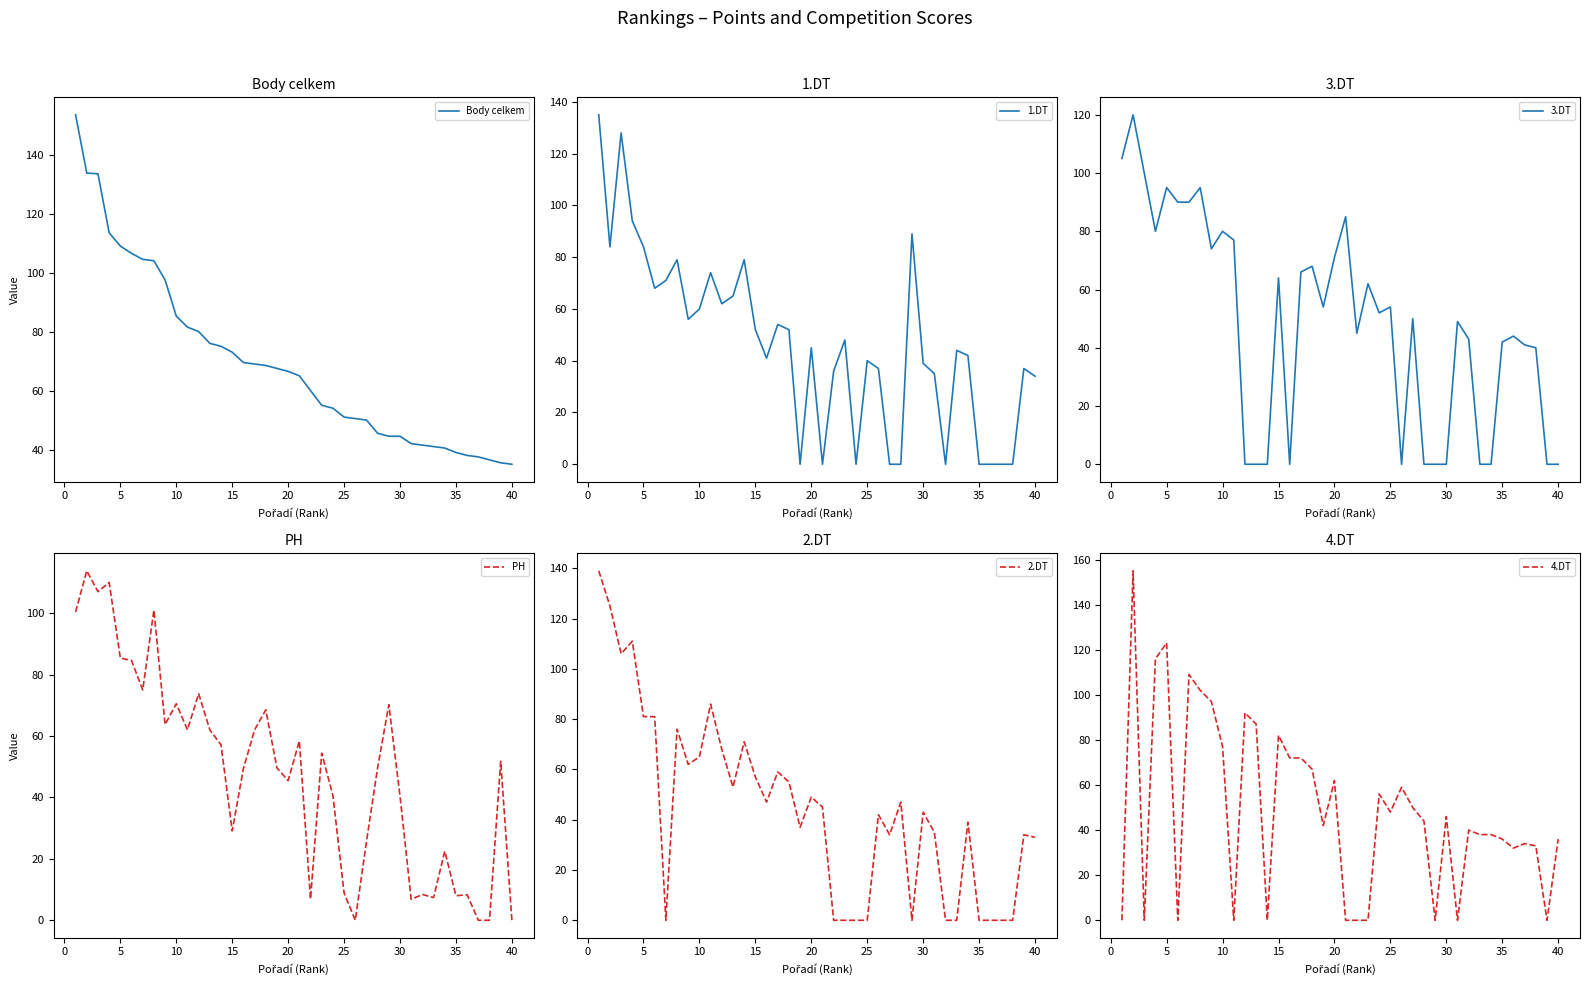

Is the value of Body celkem at 11 greater than the value of 4.DT at 37?

Yes